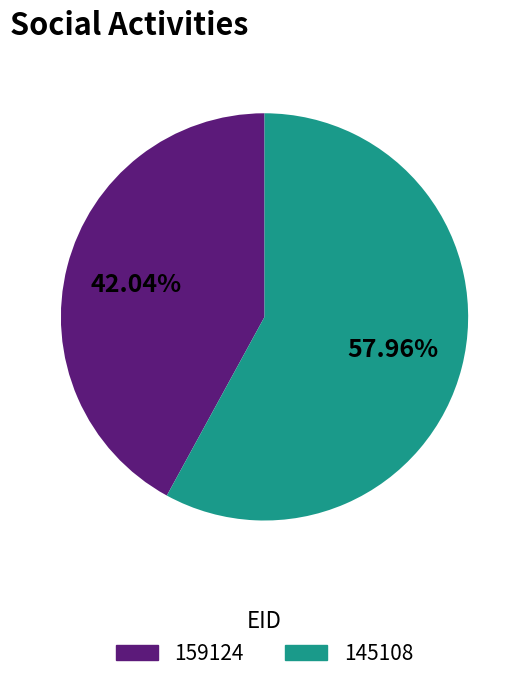

To the nearest percent, what is the combined percentage of 159124 and 145108?

100%